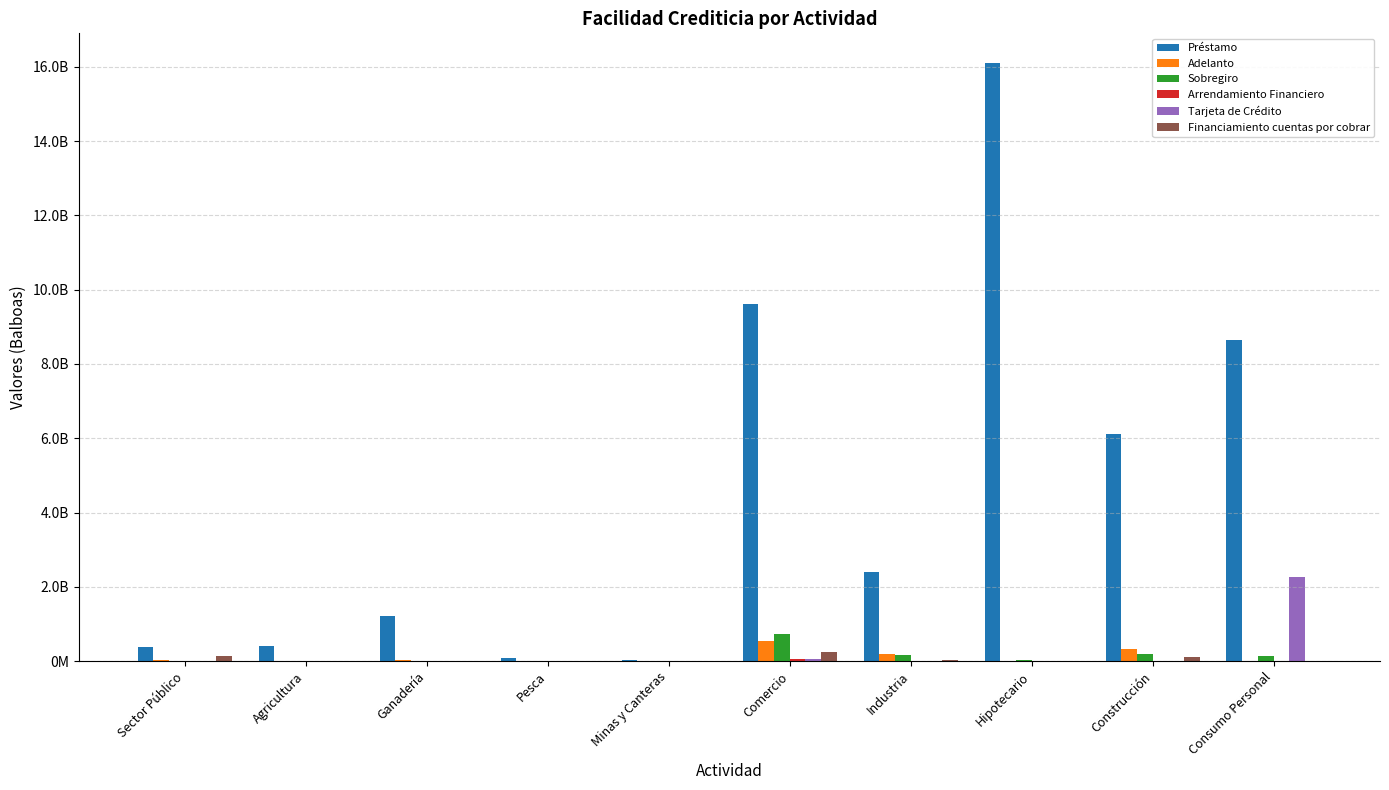

What is the total value across all series at Sector Público?

538607273.2